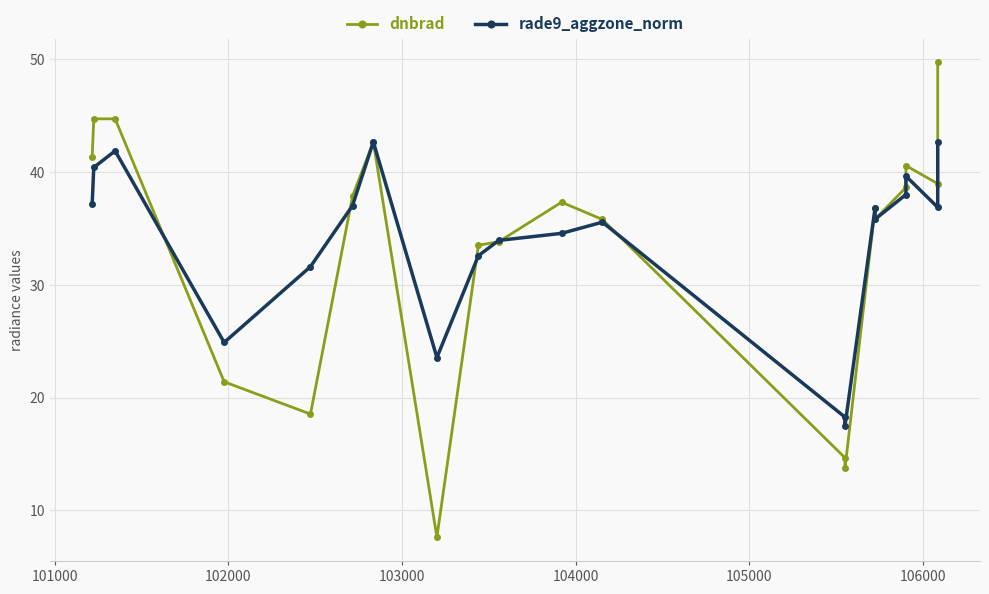

List the series in order of their peak value, highest first.

dnbrad, rade9_aggzone_norm